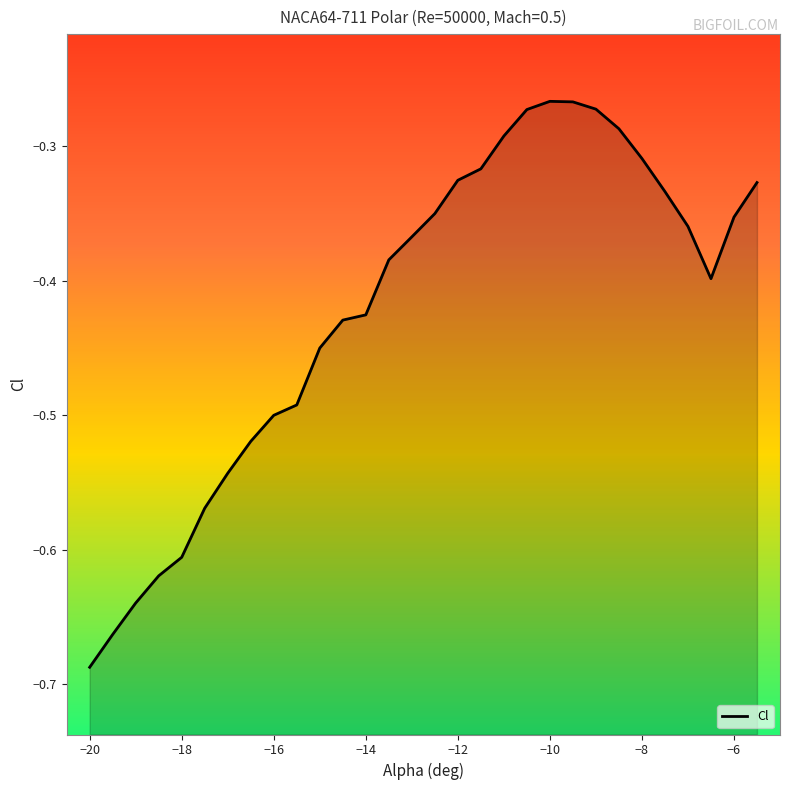

What is the sum of all values?

-12.6